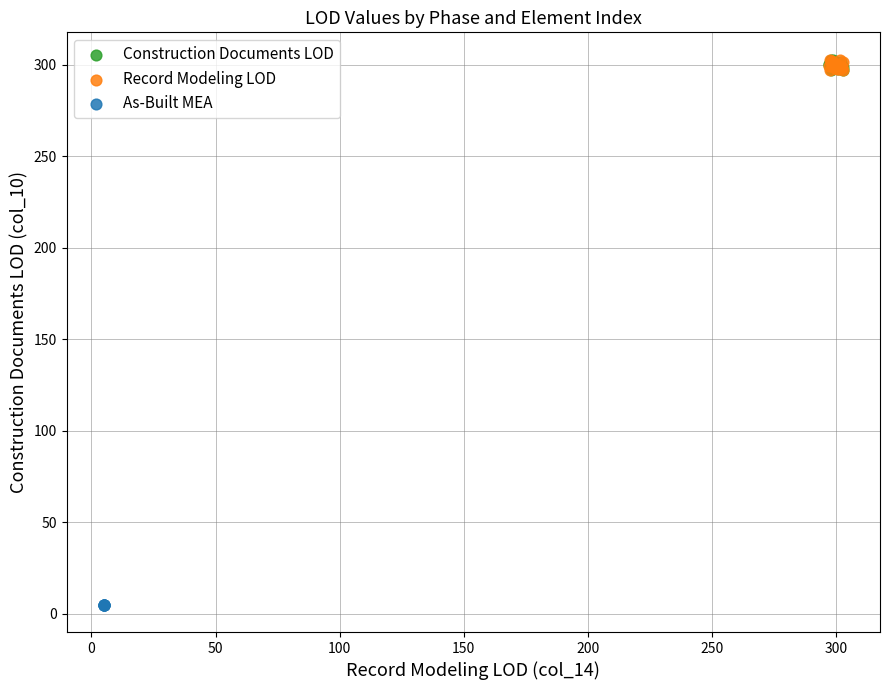

Which series contains the lowest Y value?

As-Built MEA